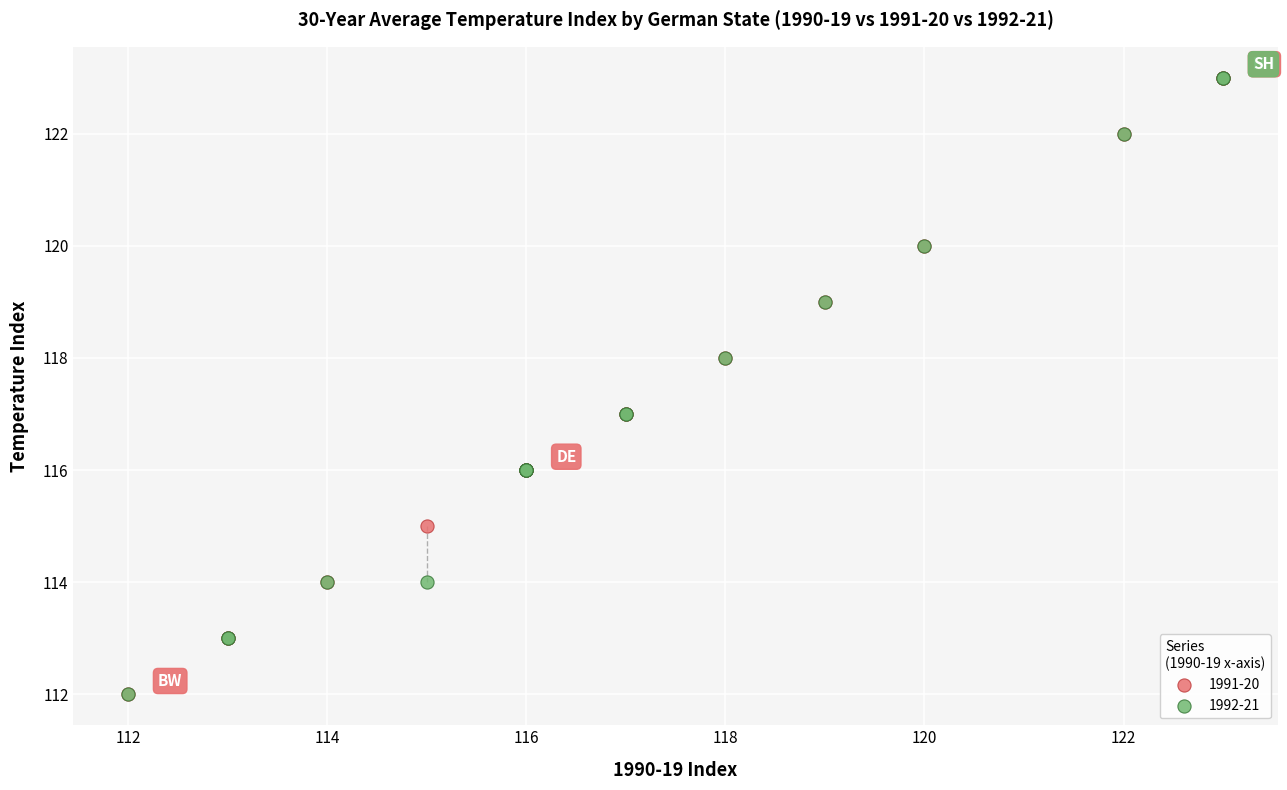

What are all the series names shown in the legend?

1991-20, 1992-21